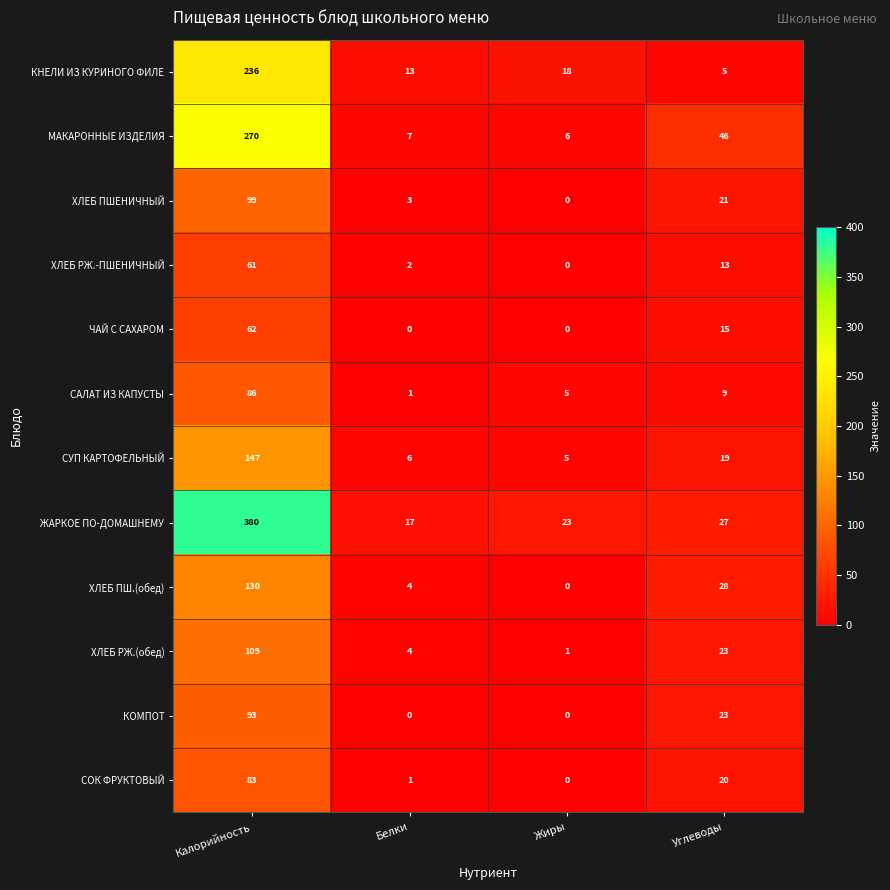

The value of ЧАЙ С САХАРОМ at Жиры is 42. True or false?

False